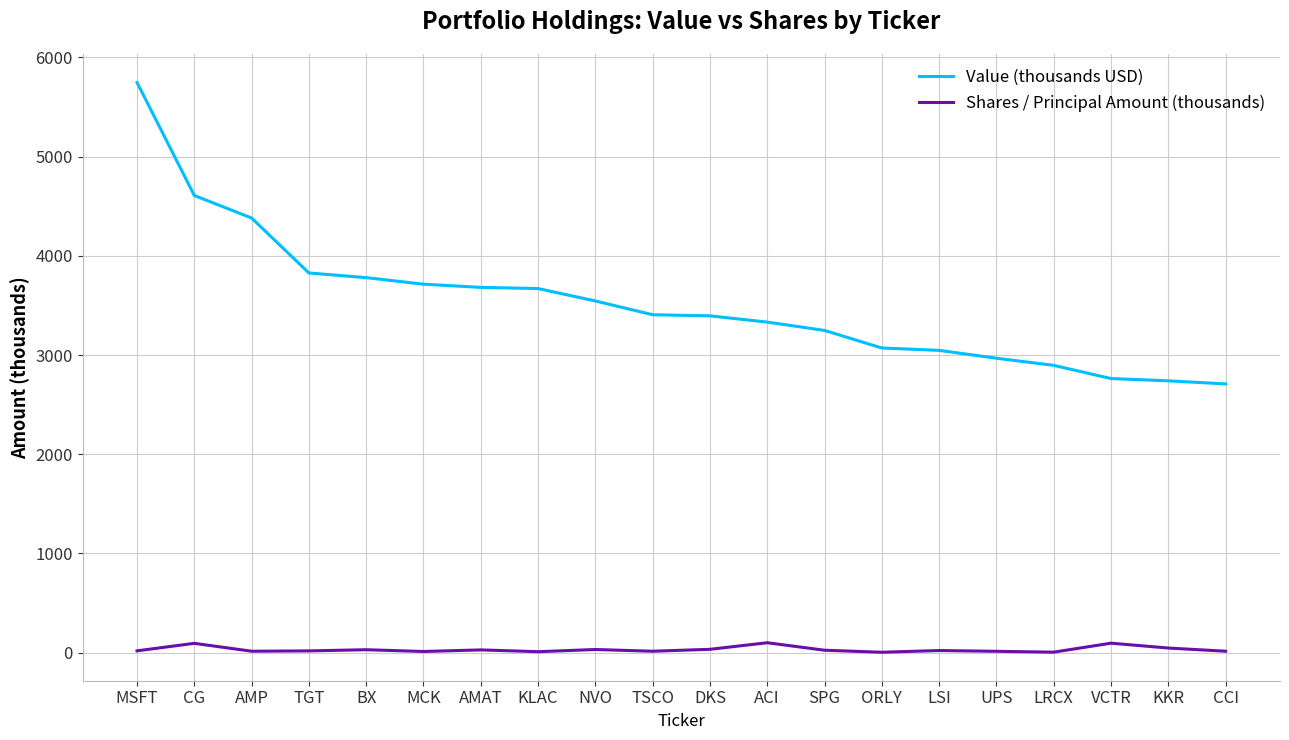

Does the chart display data point markers on the line(s)?

No